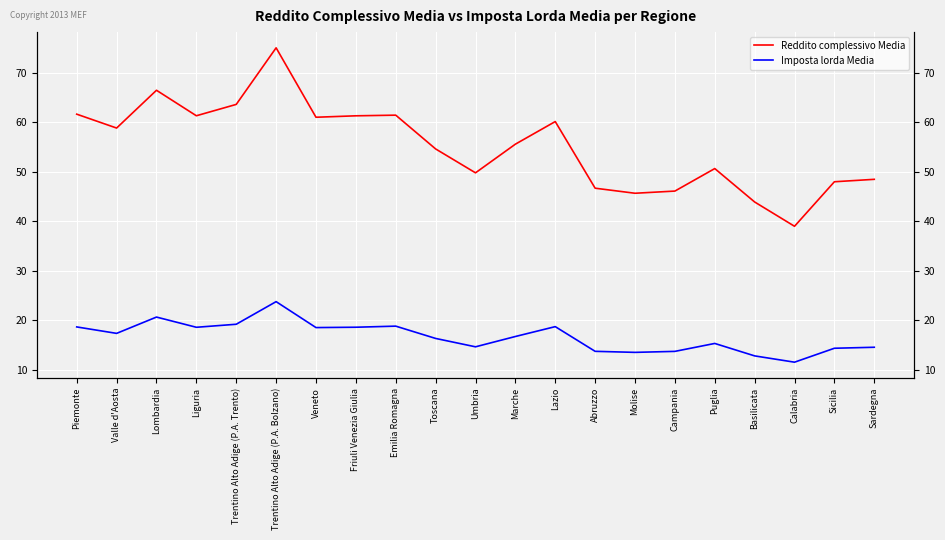

What are all the series names shown in the legend?

Reddito complessivo Media, Imposta lorda Media